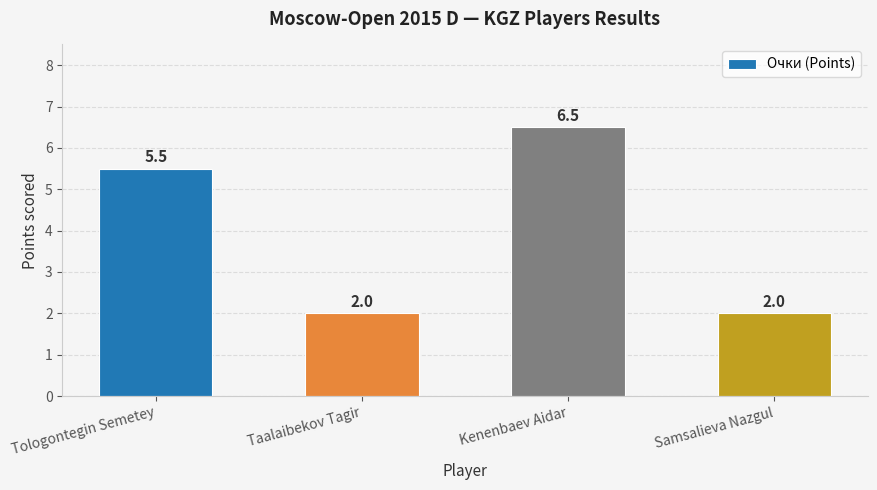

What position from the left is Kenenbaev Aidar?

3